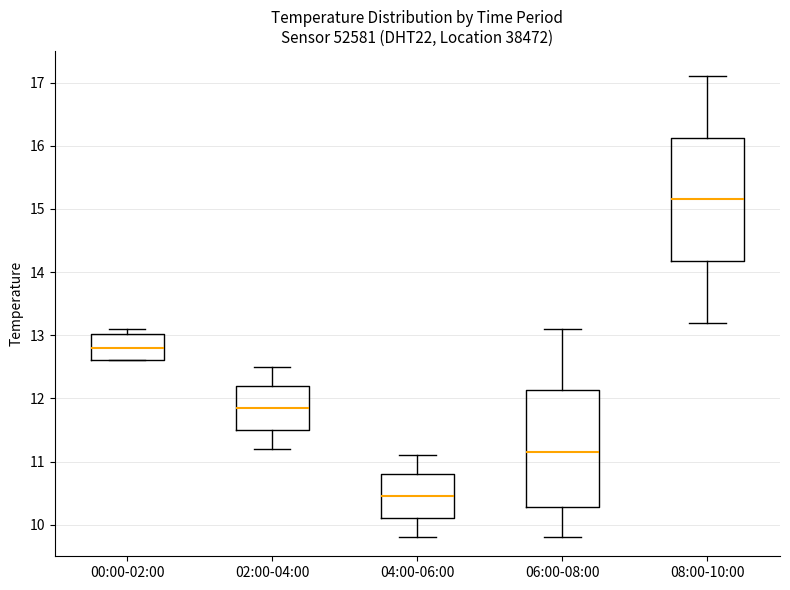

Where does the lower whisker of the box for 02:00-04:00 end on the y-axis? The values are not printed on the chart, so give them approximately, as read against the axis.

11.2